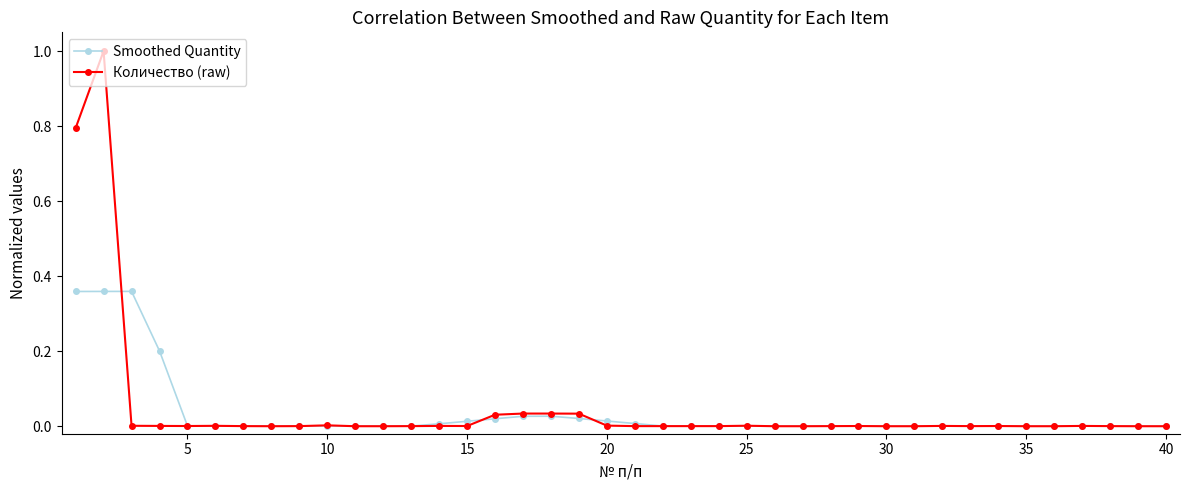

True or false: Smoothed Quantity has more than 2 interior local peaks.

True